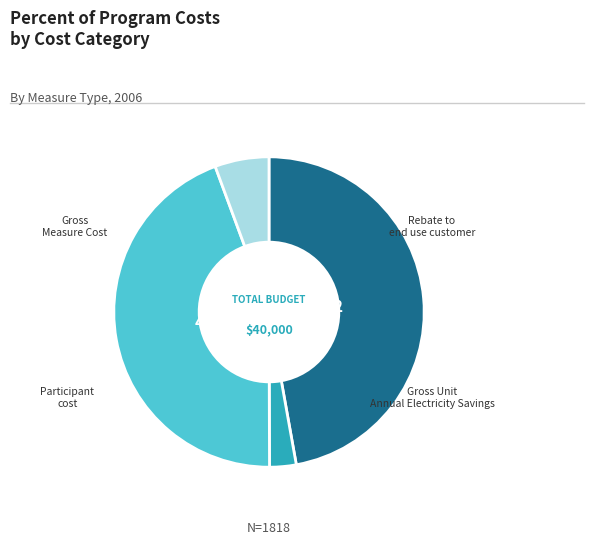

Is there a majority slice in this chart?

No